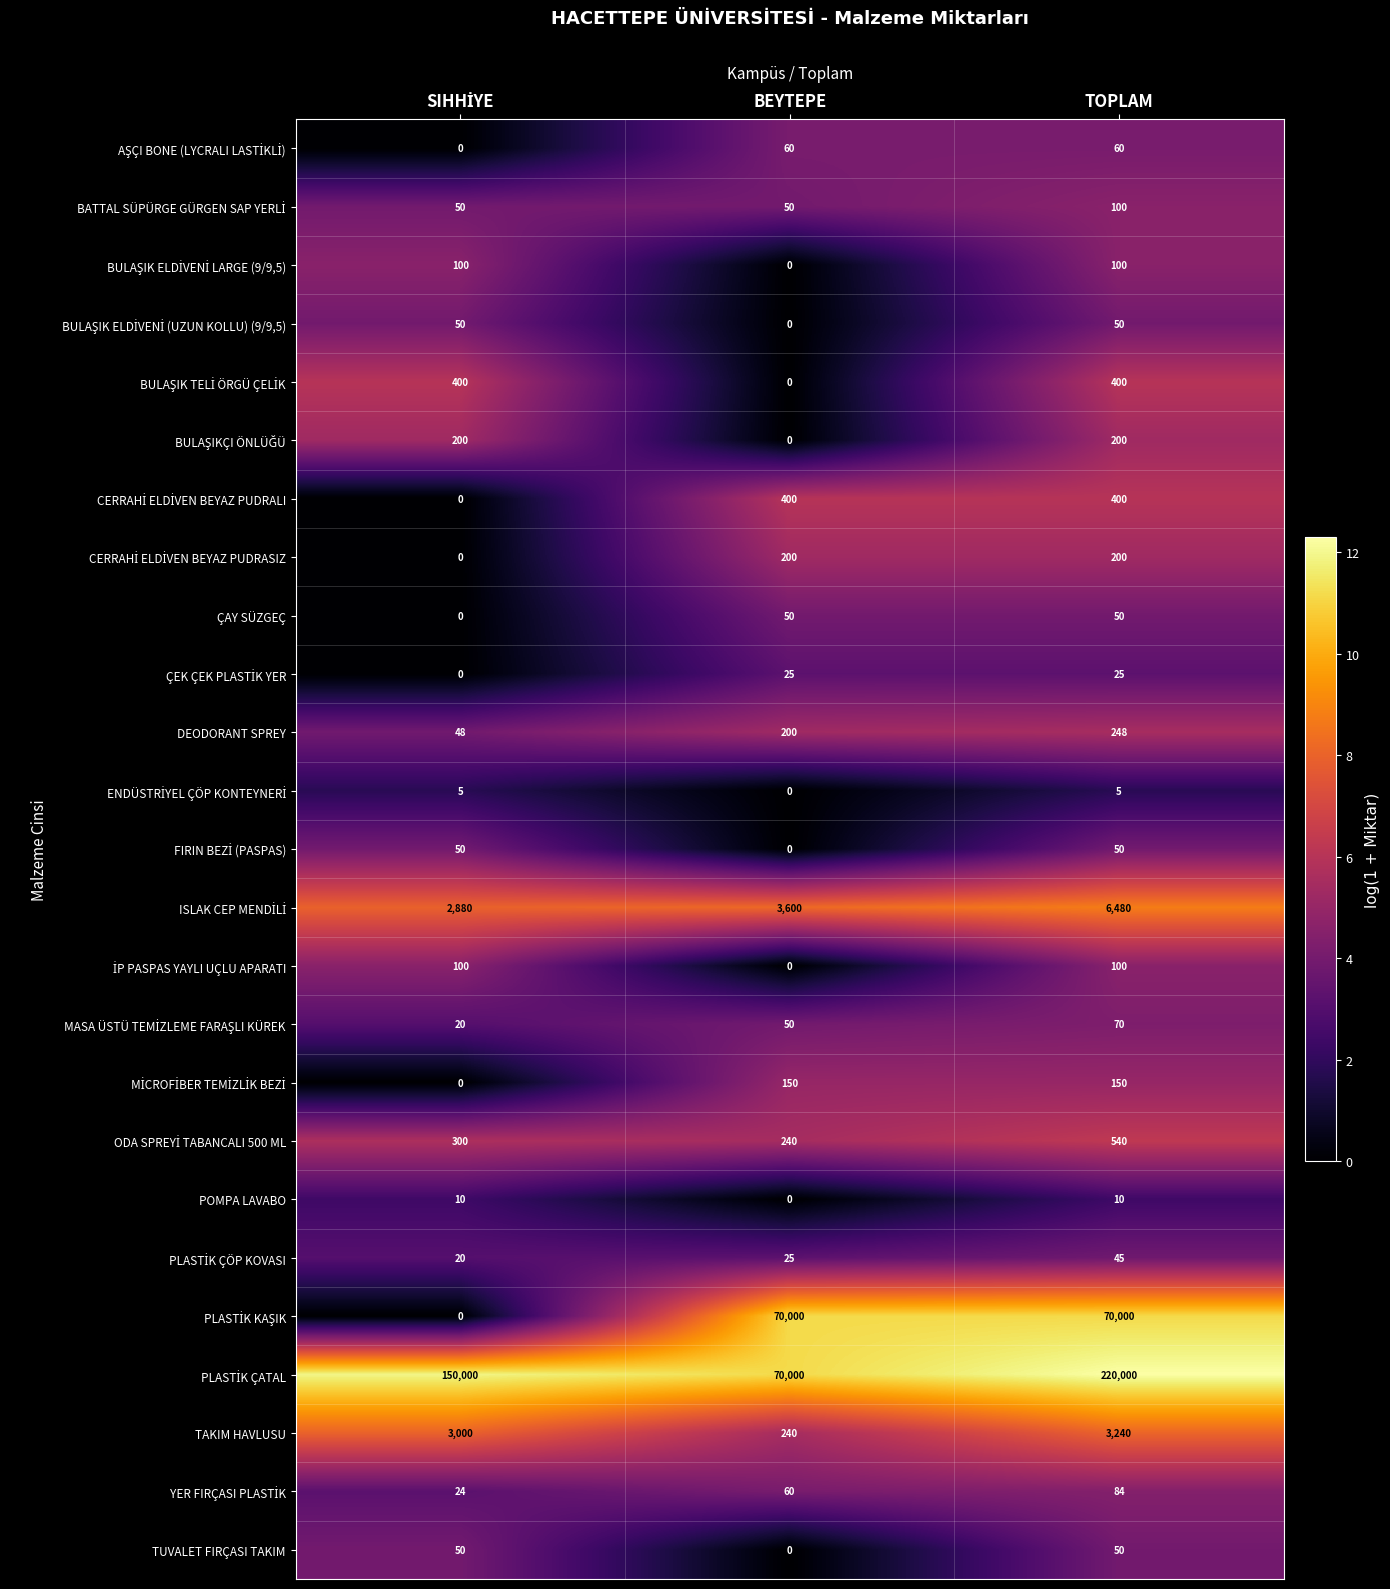

How many categories are shown in the chart?

3